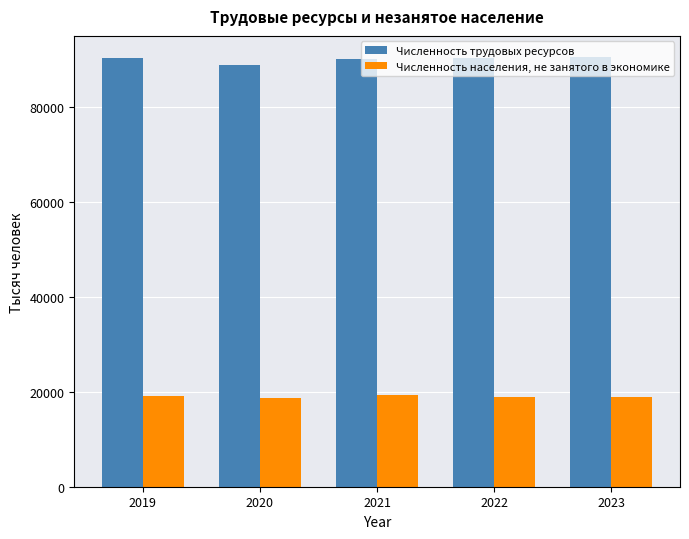

The Численность населения, не занятого в экономике series shows 31827.3 at 2021. True or false?

False